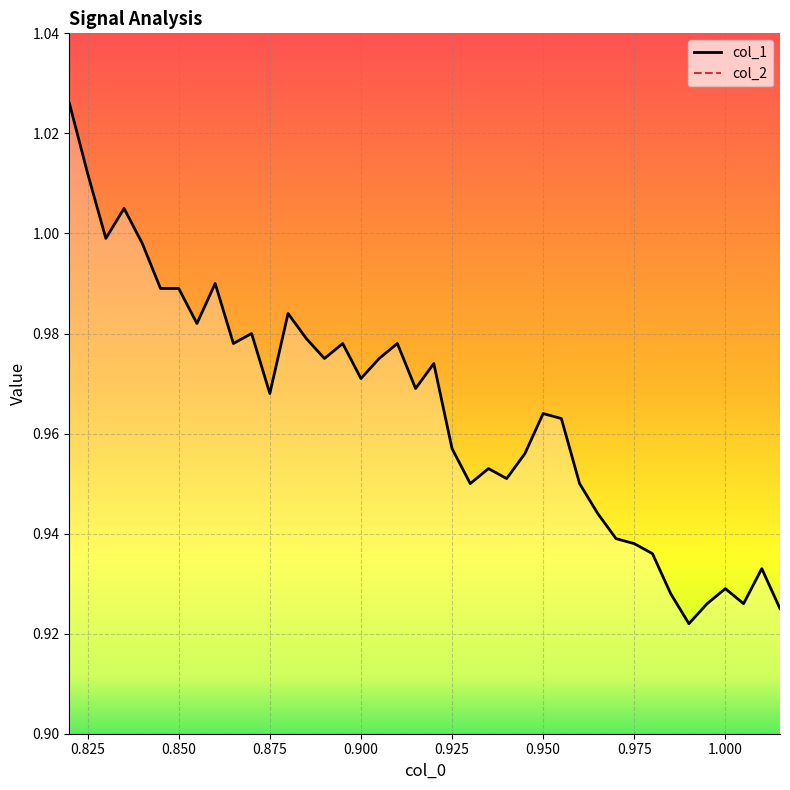

The col_1 series shows 0.3 at 1.000. True or false?

False